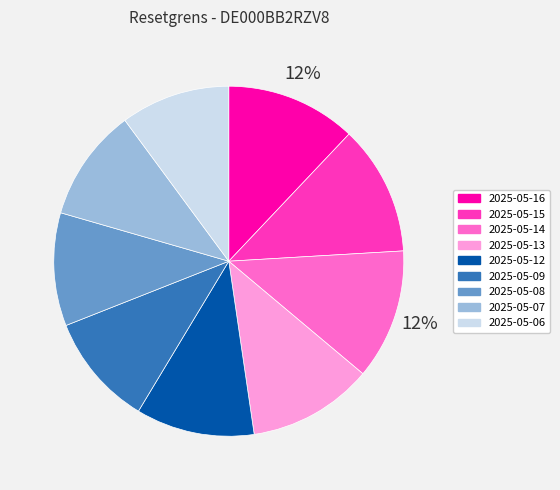

Does 2025-05-07 account for over 50% of the chart?

No